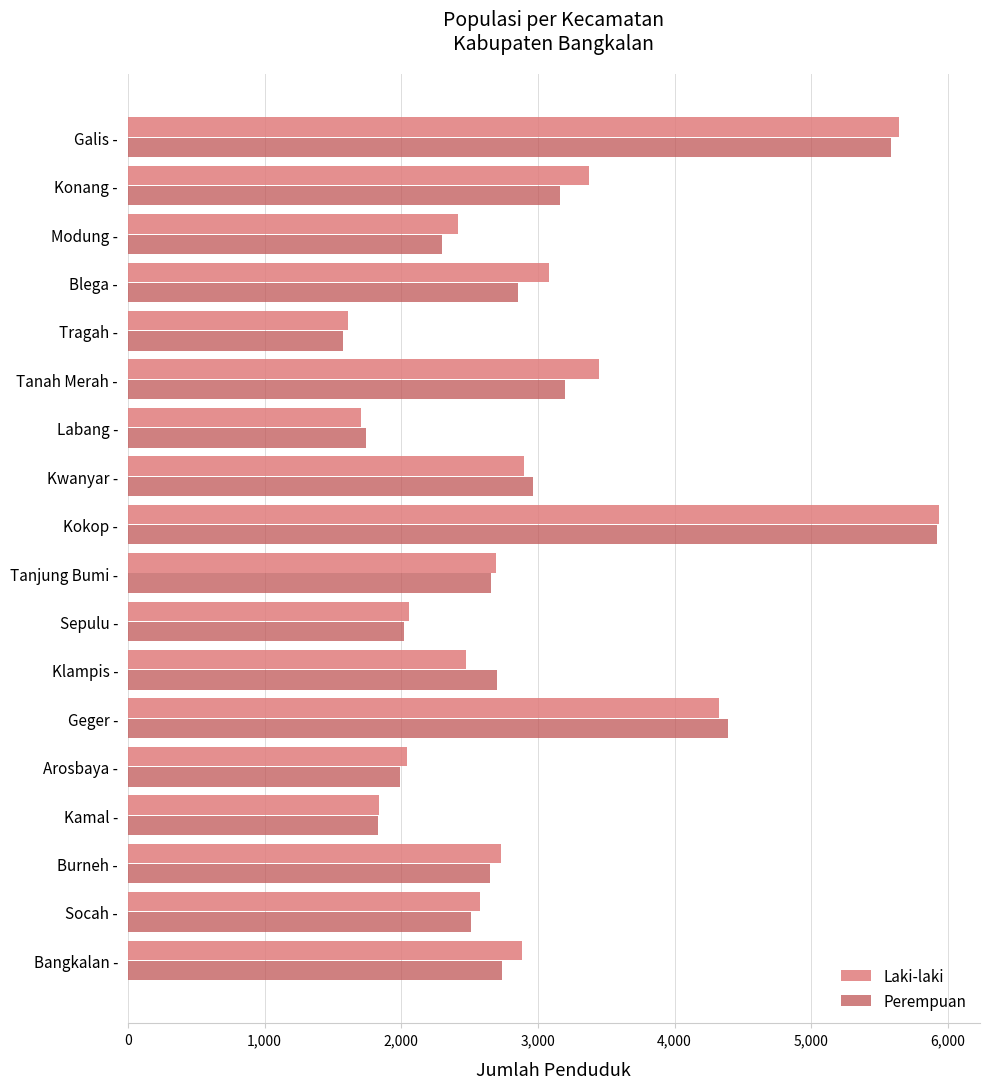

The value of Perempuan at Kokop - is 5923. True or false?

True